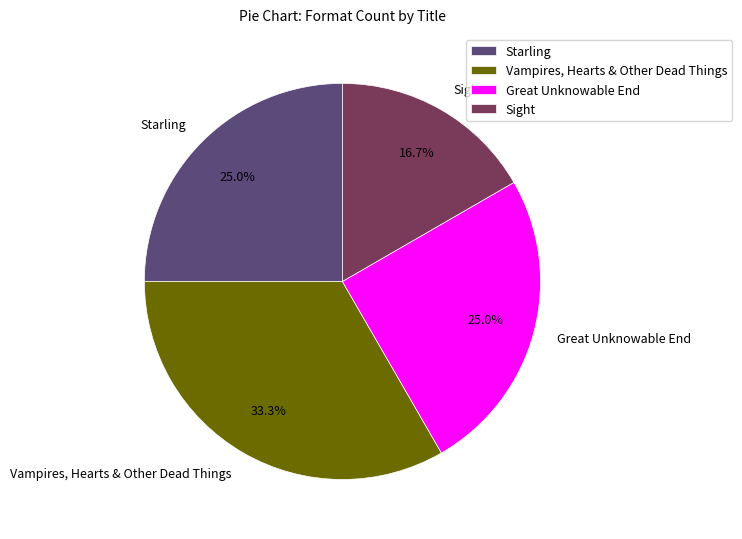

What is the ratio of the value at Starling to the value at Sight?

1.5